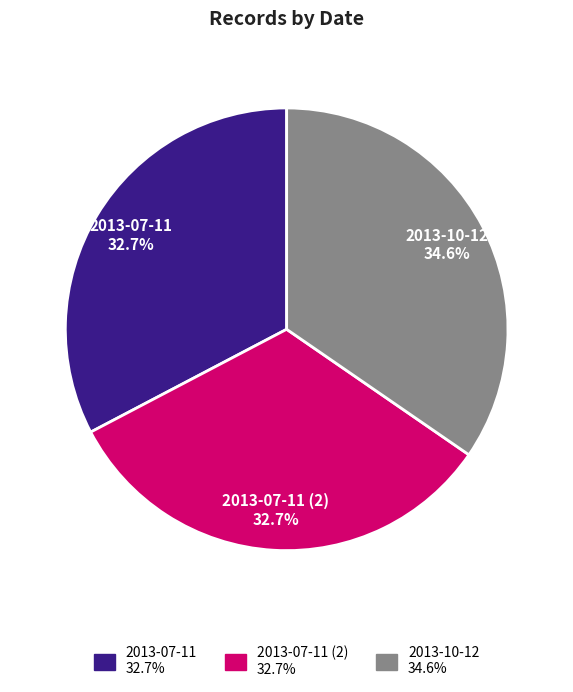

How many slices are in this pie chart?

3